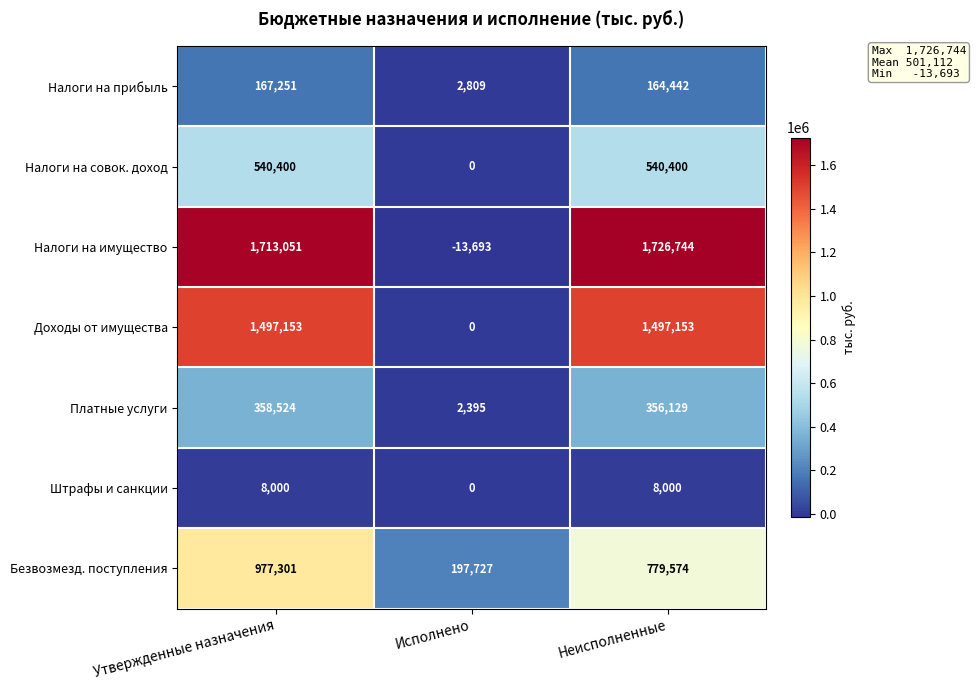

Reading left to right, transcribe all the data shown in this chart.

Налоги на прибыль: Утвержденные назначения=167251	Исполнено=2809	Неисполненные=164442
Налоги на совок. доход: Утвержденные назначения=540400	Исполнено=0	Неисполненные=540400
Налоги на имущество: Утвержденные назначения=1713051	Исполнено=-13693	Неисполненные=1726744
Доходы от имущества: Утвержденные назначения=1497153	Исполнено=0	Неисполненные=1497153
Платные услуги: Утвержденные назначения=358524	Исполнено=2395	Неисполненные=356129
Штрафы и санкции: Утвержденные назначения=8000	Исполнено=0	Неисполненные=8000
Безвозмезд. поступления: Утвержденные назначения=977301	Исполнено=197727	Неисполненные=779574